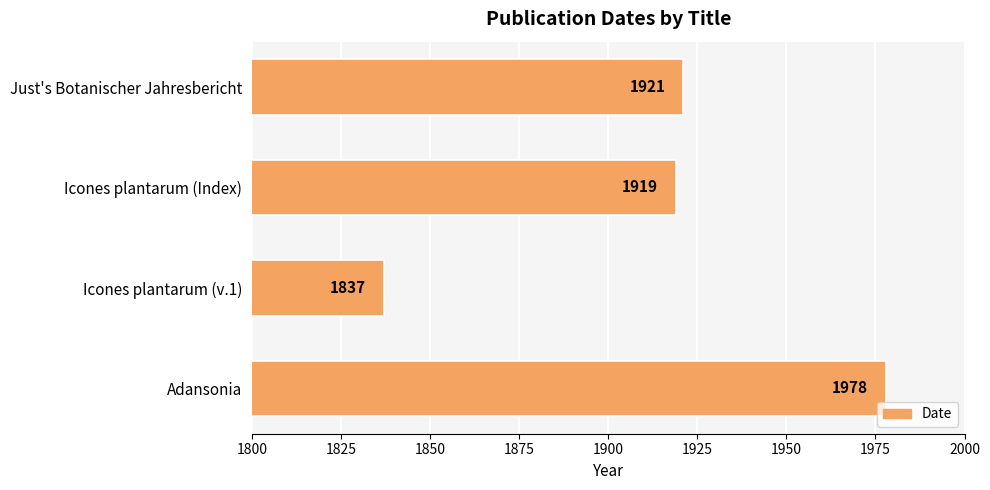

Are the bars horizontal?

Yes